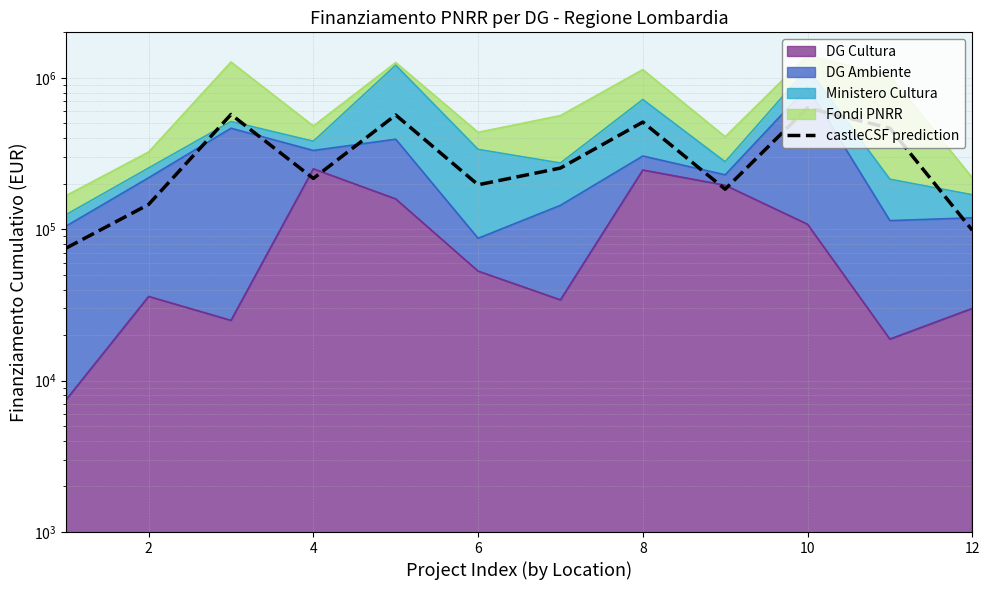

Which has a higher value, 11 or 8?

8